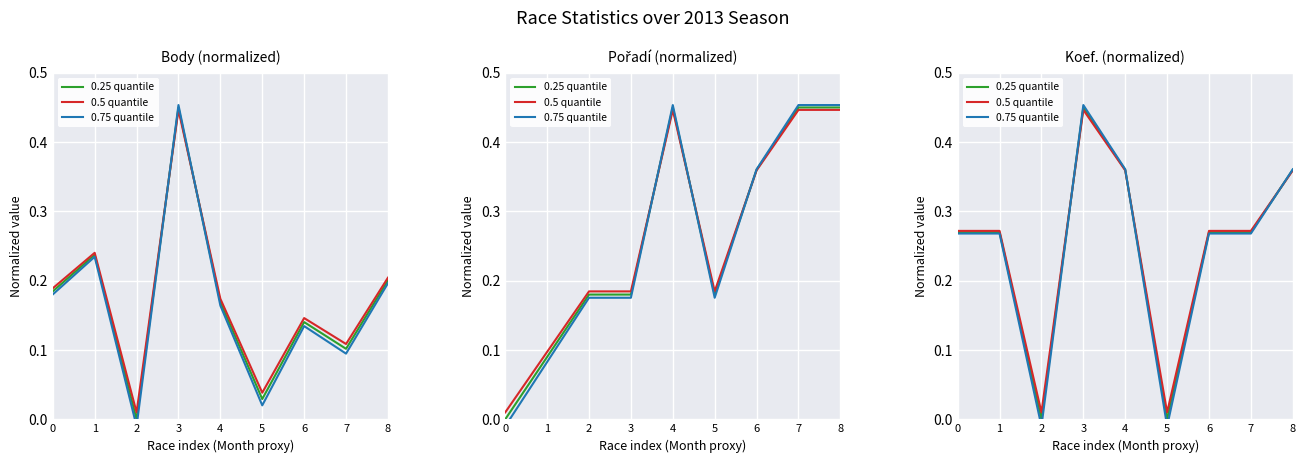

True or false: 0.25 quantile has more than 2 points higher than both neighbors.

False